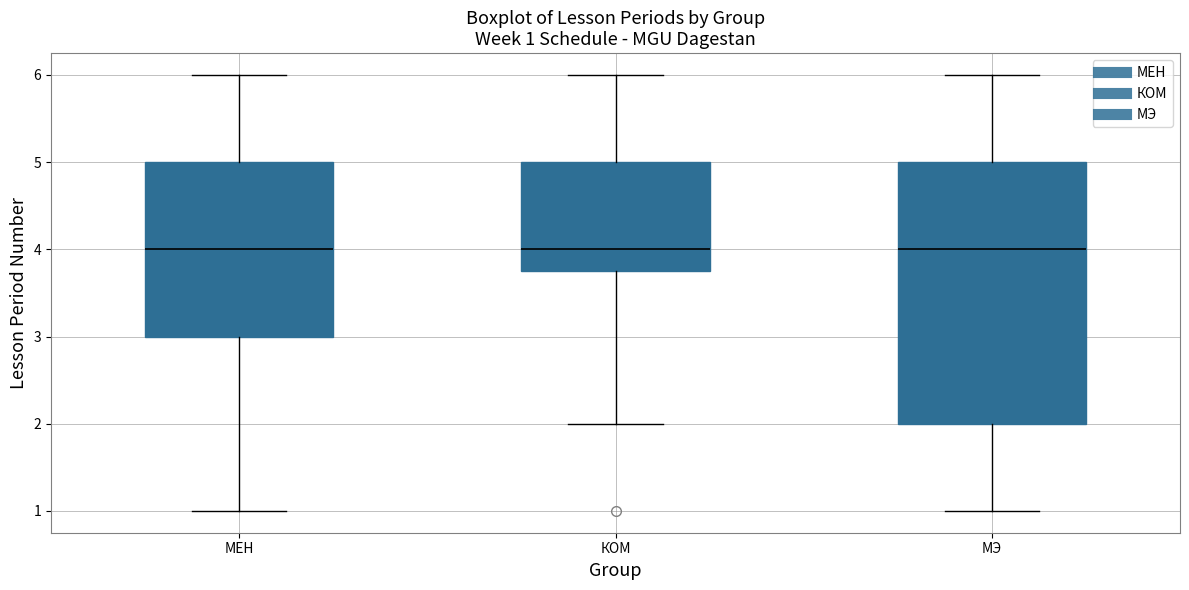

Which box is the tallest, from its lower edge to its upper edge?

МЭ